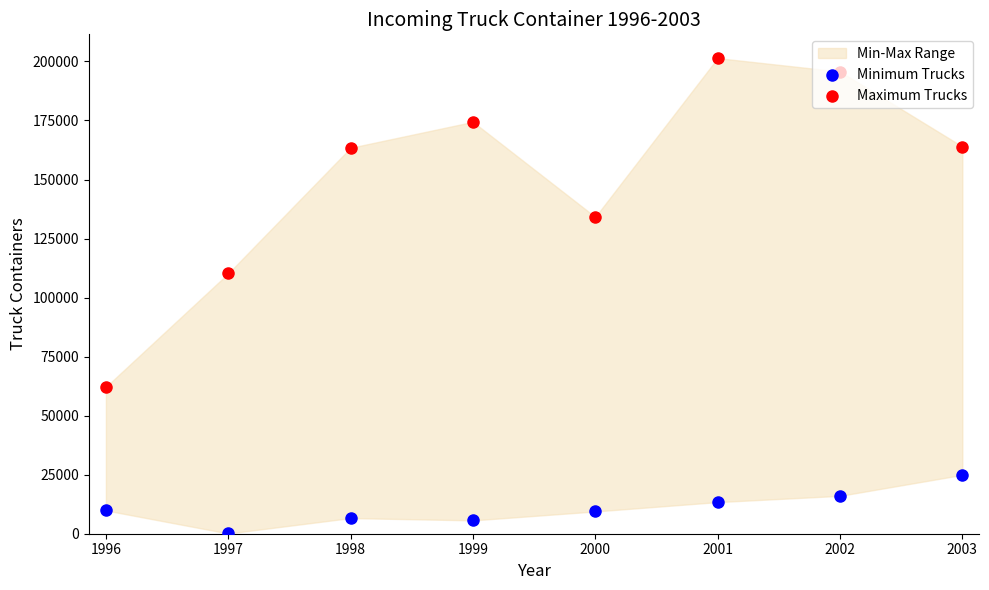

At how many categories does at least one series exceed 89632?

7